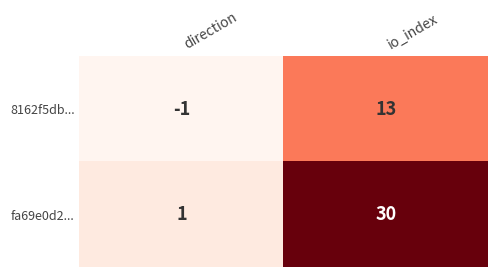

The fa69e0d2... series shows 13 at io_index. True or false?

False